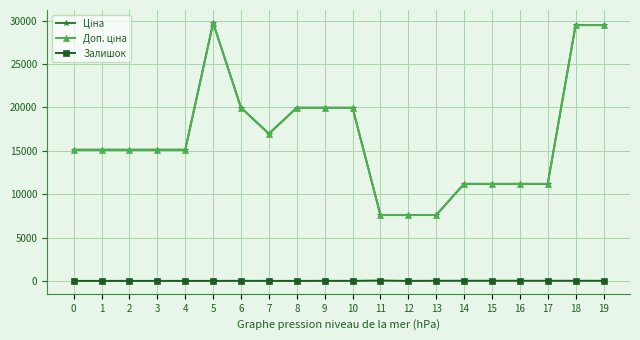

Is this an area chart (filled region under the line)?

No